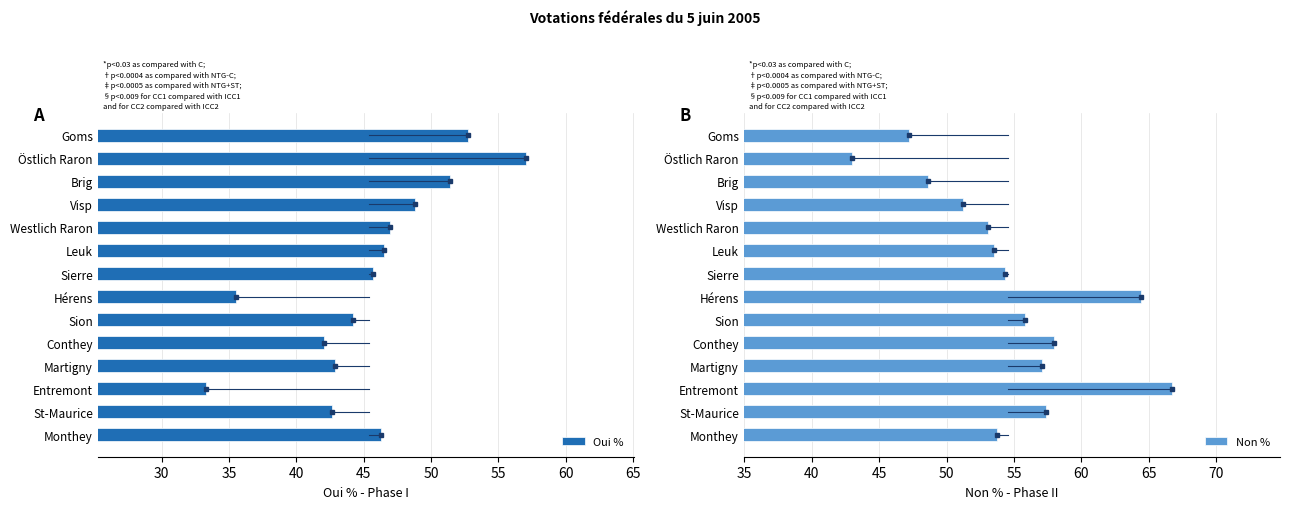

The Oui % series shows 46.5 at Leuk. True or false?

True